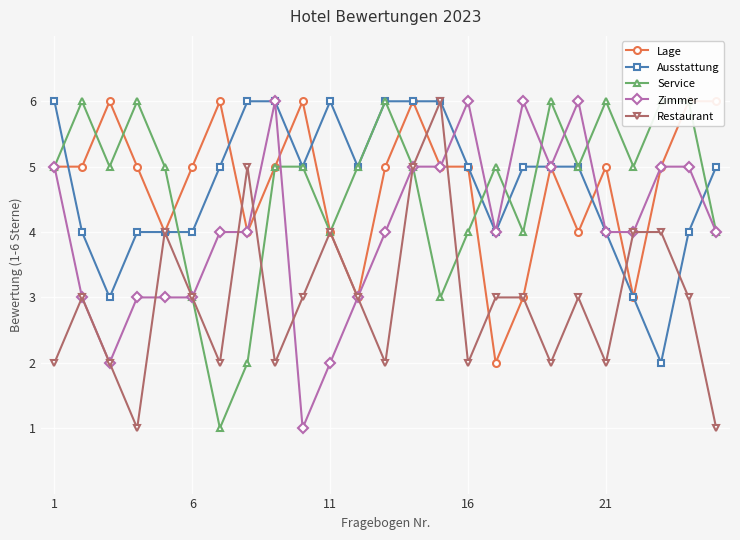

Reading left to right, transcribe all the data shown in this chart.

Lage: 5	5	6	5	4	5	6	4	5	6	4	3	5	6	5	5	2	3	5	4	5	3	5	6	6
Ausstattung: 6	4	3	4	4	4	5	6	6	5	6	5	6	6	6	5	4	5	5	5	4	3	2	4	5
Service: 5	6	5	6	5	3	1	2	5	5	4	5	6	5	3	4	5	4	6	5	6	5	6	6	4
Zimmer: 5	3	2	3	3	3	4	4	6	1	2	3	4	5	5	6	4	6	5	6	4	4	5	5	4
Restaurant: 2	3	2	1	4	3	2	5	2	3	4	3	2	5	6	2	3	3	2	3	2	4	4	3	1